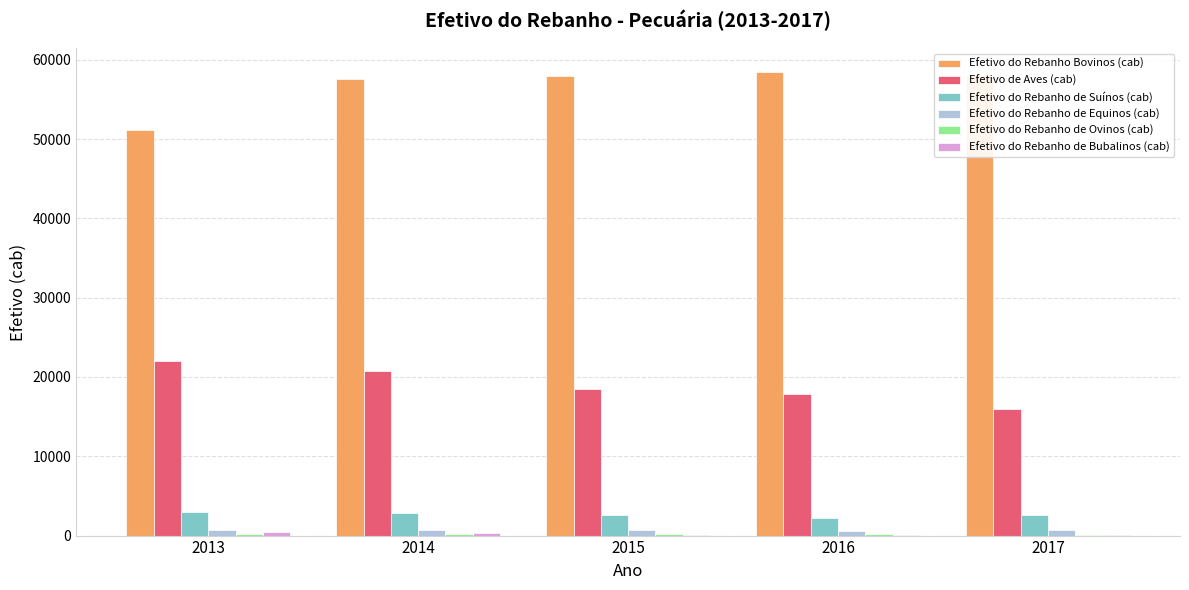

Which series has the largest total across all categories?

Efetivo do Rebanho Bovinos (cab)